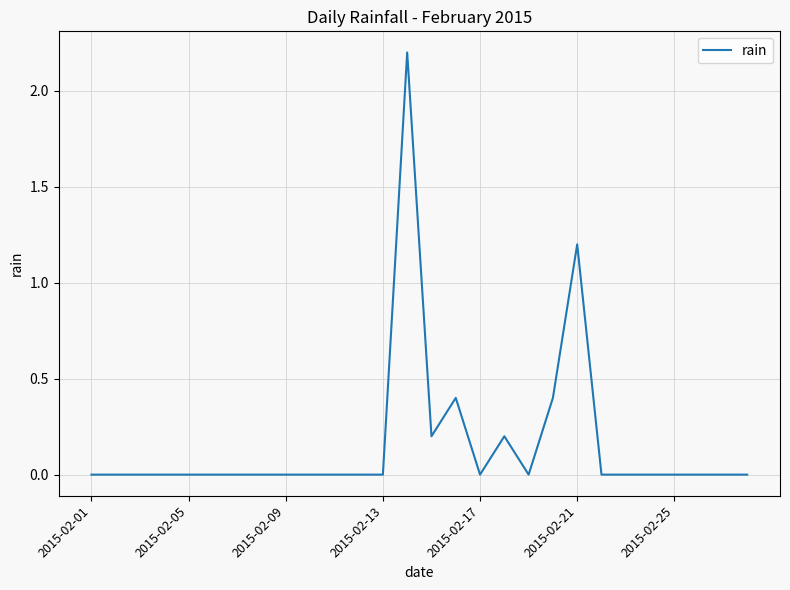

True or false: the data has more than 0 interior local peaks.

True